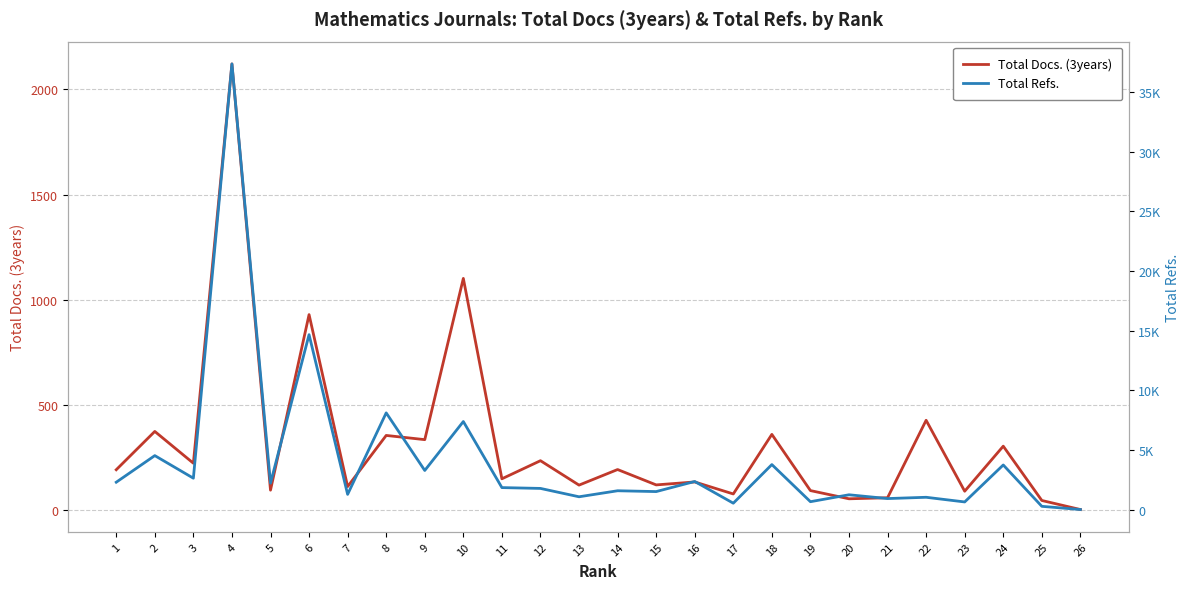

The value of Total Docs. (3years) at 1 is 90. True or false?

False